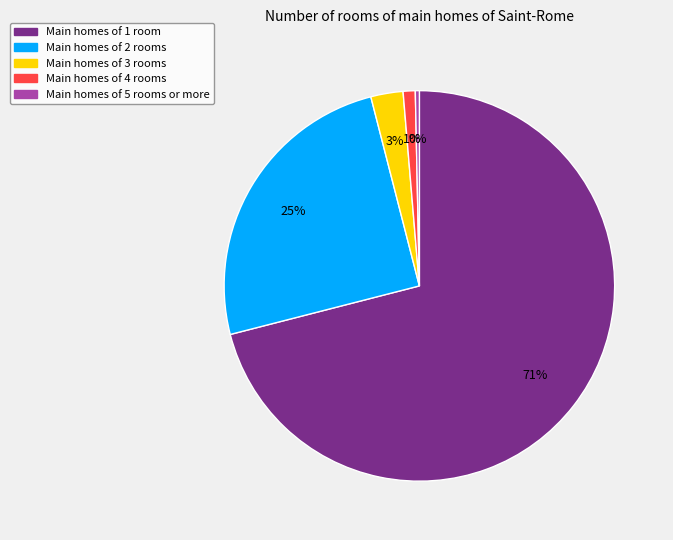

Is there any slice that represents more than half of the pie?

Yes